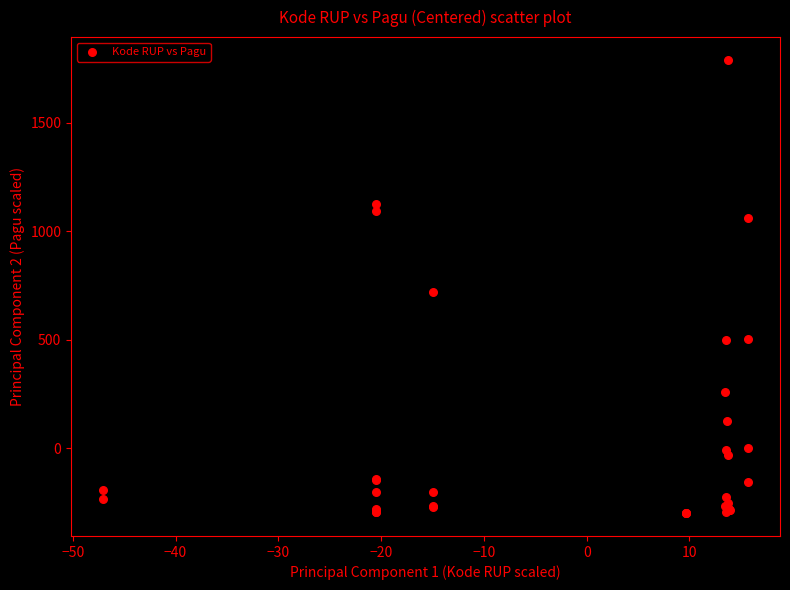

What Y value in the scatter plot is closest to 745?

720.3